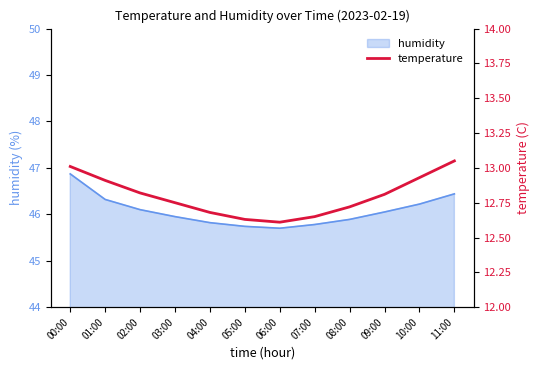

What is the label of the 8th point from the left?

07:00